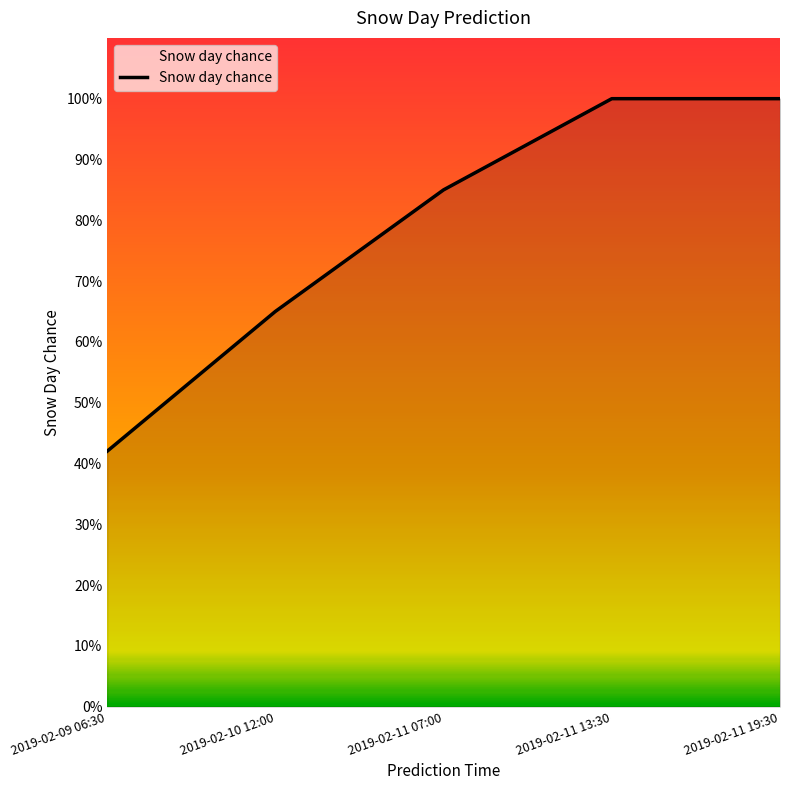

Count the values in the range 0 to 1.

5